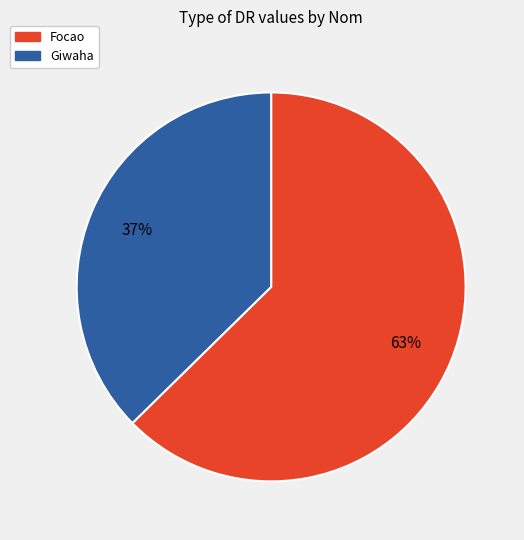

How many segments does this pie chart have?

2